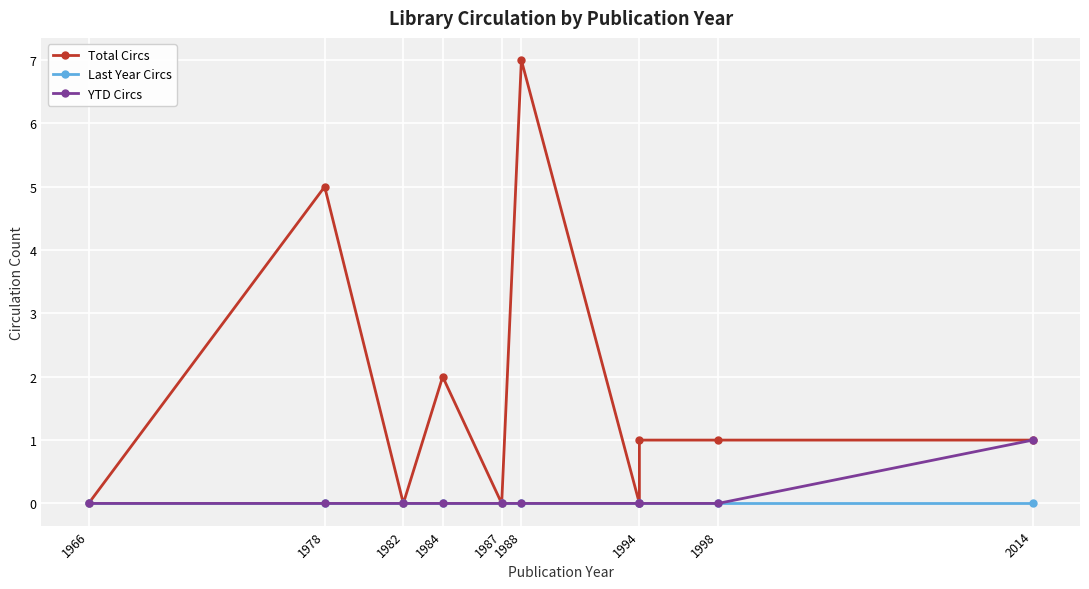

True or false: YTD Circs has more than 2 points higher than both neighbors.

False